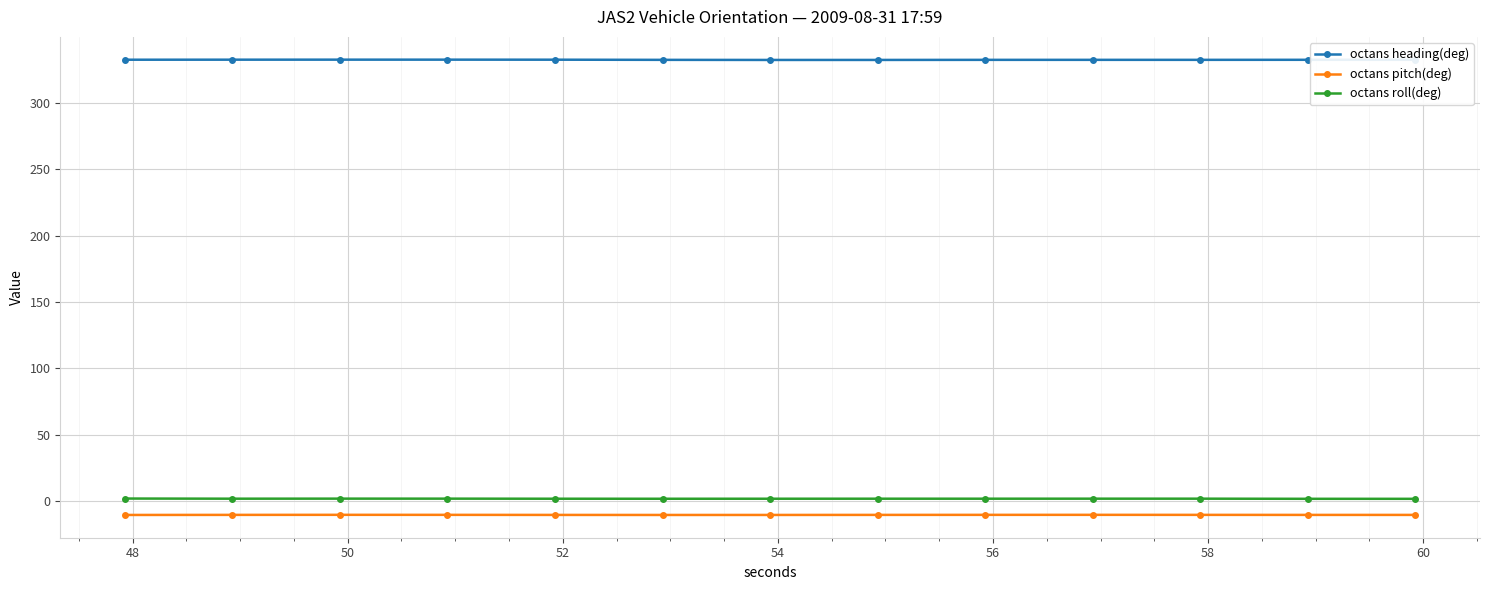

What is the sum of all octans heading(deg) values?

4320.2